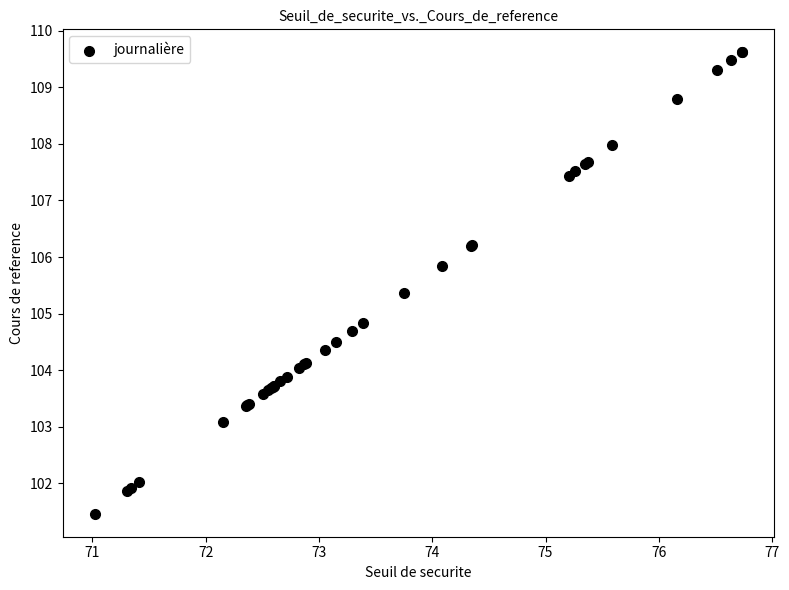

What Y value in the scatter plot is closest to 105?

104.8